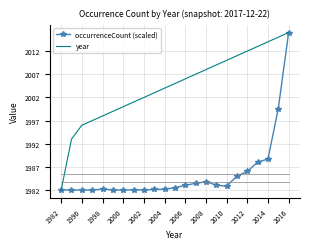

List the series in order of their overall mean, lowest first.

occurrenceCount (scaled), year